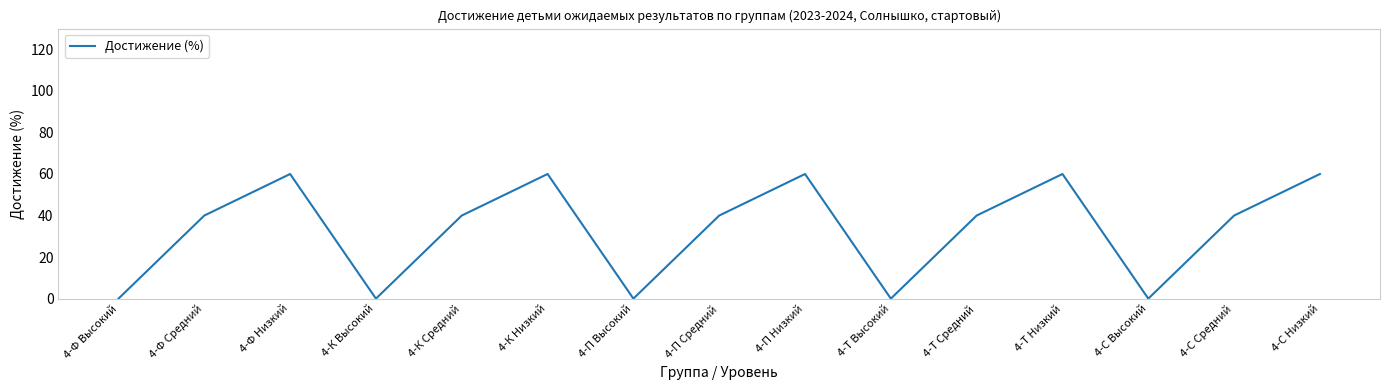

True or false: there are more than 0 points higher than both neighbors.

True